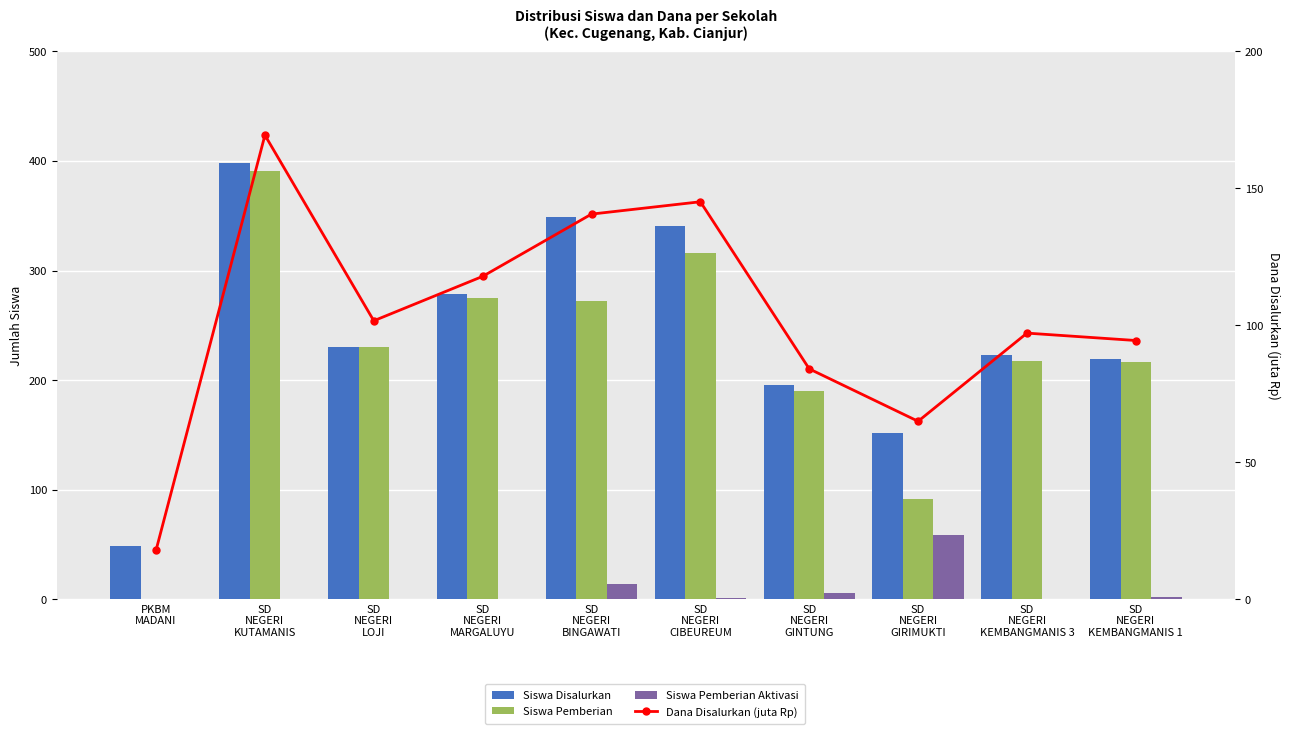

What position from the right is SD
NEGERI
MARGALUYU?

7